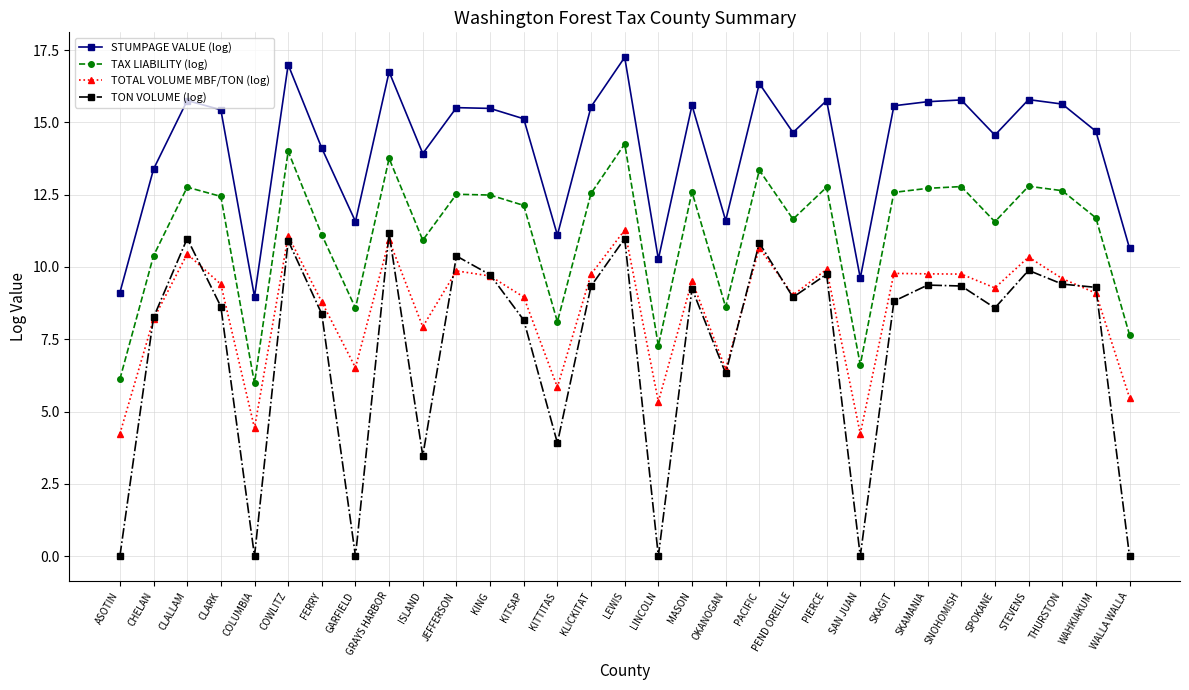

Count the number of categories in the chart.

31